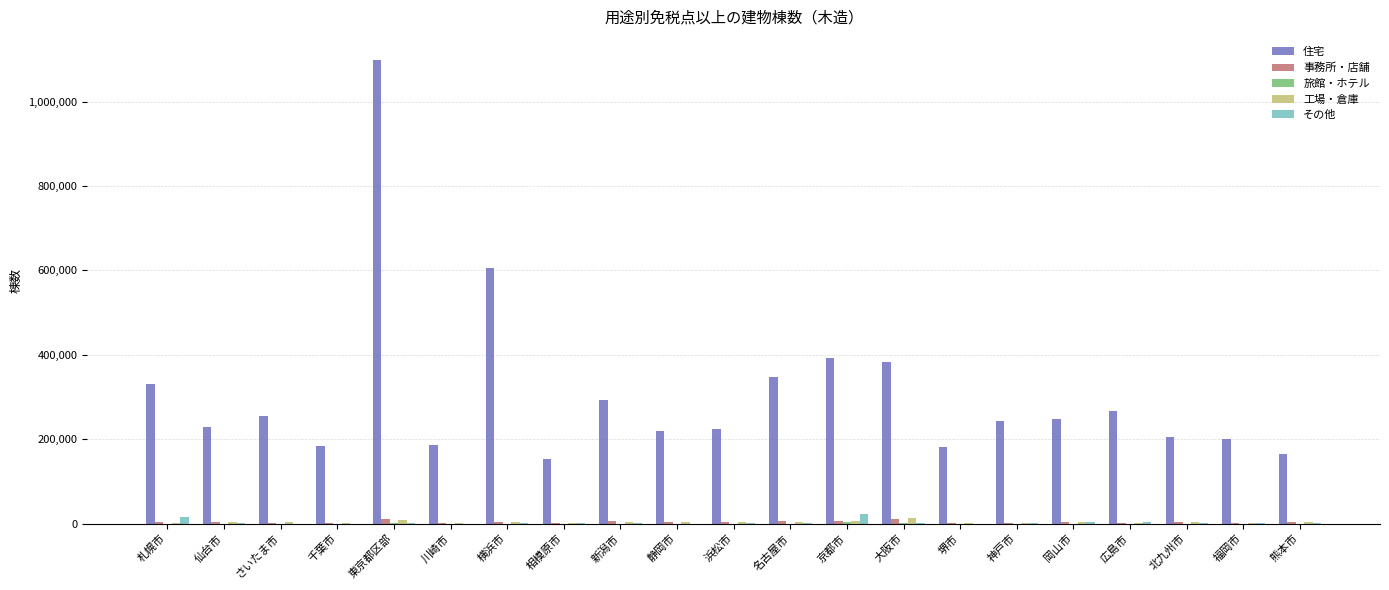

Are the bars horizontal?

No